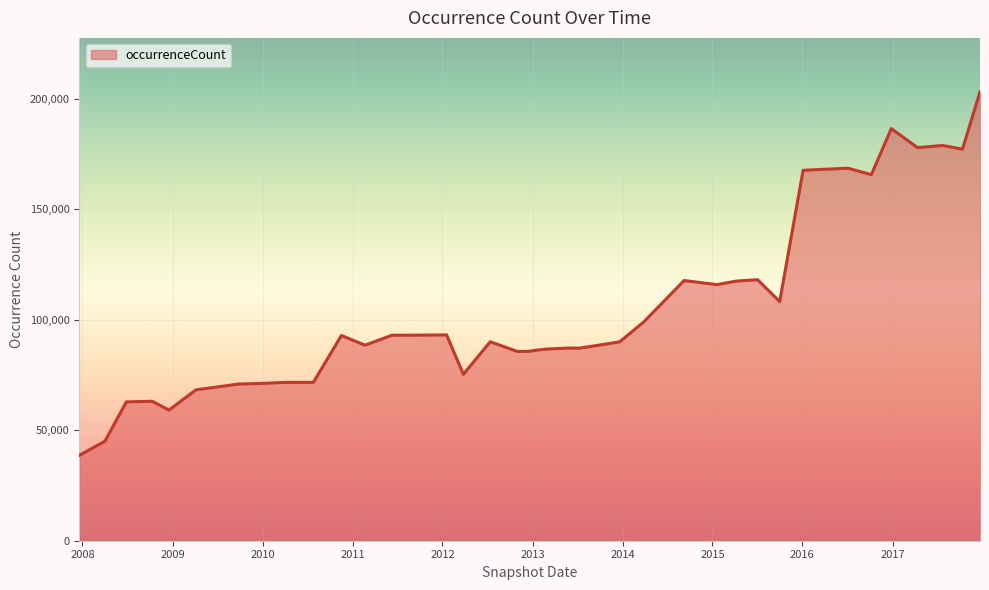

What is the difference between the maximum and minimum values?

164549